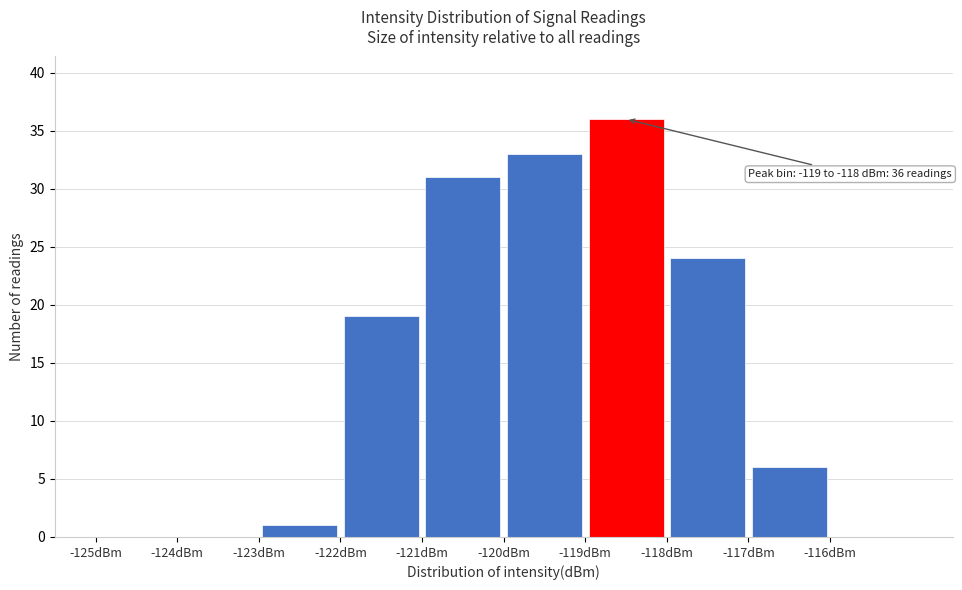

Over which range of the x-axis is the bar tallest?

-119 to -118